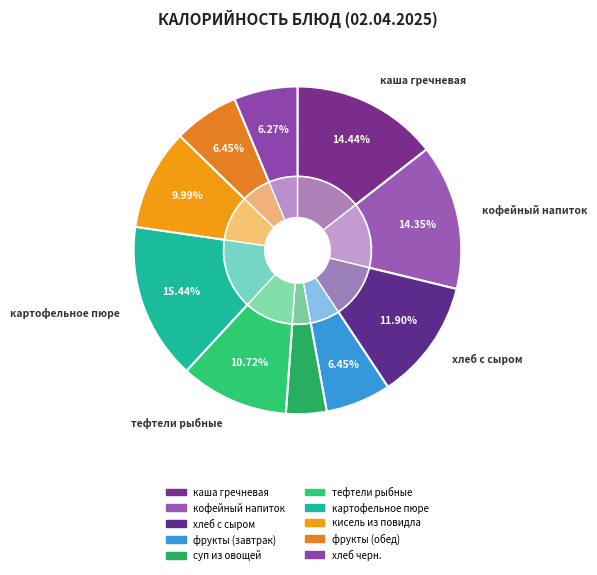

Count the number of slices in the pie.

10